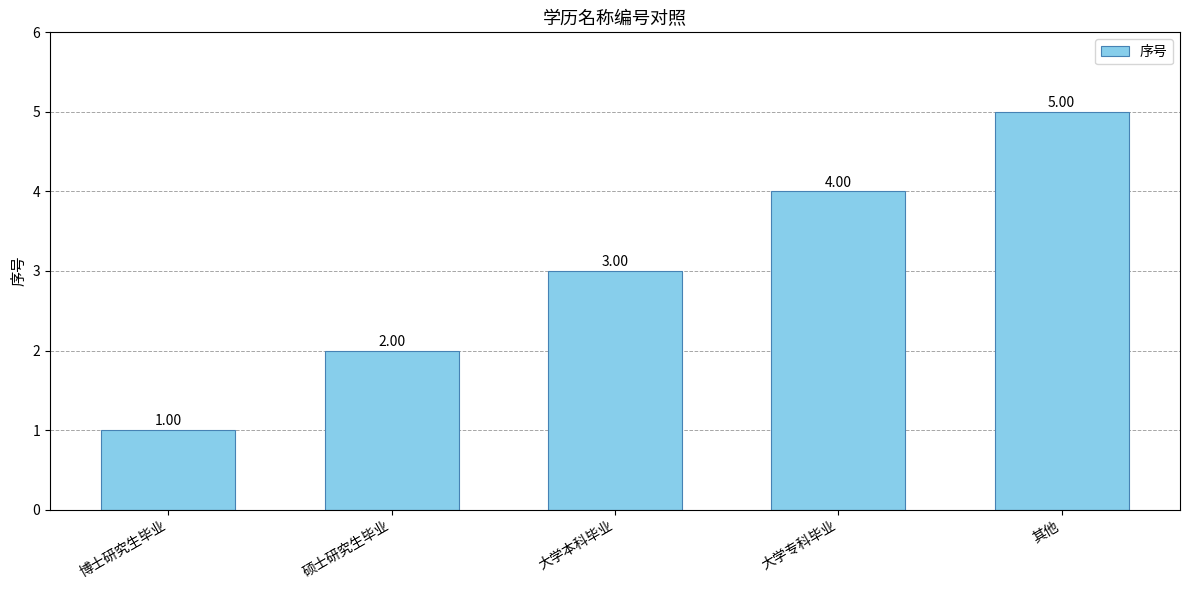

Does the chart contain stacked bars?

No